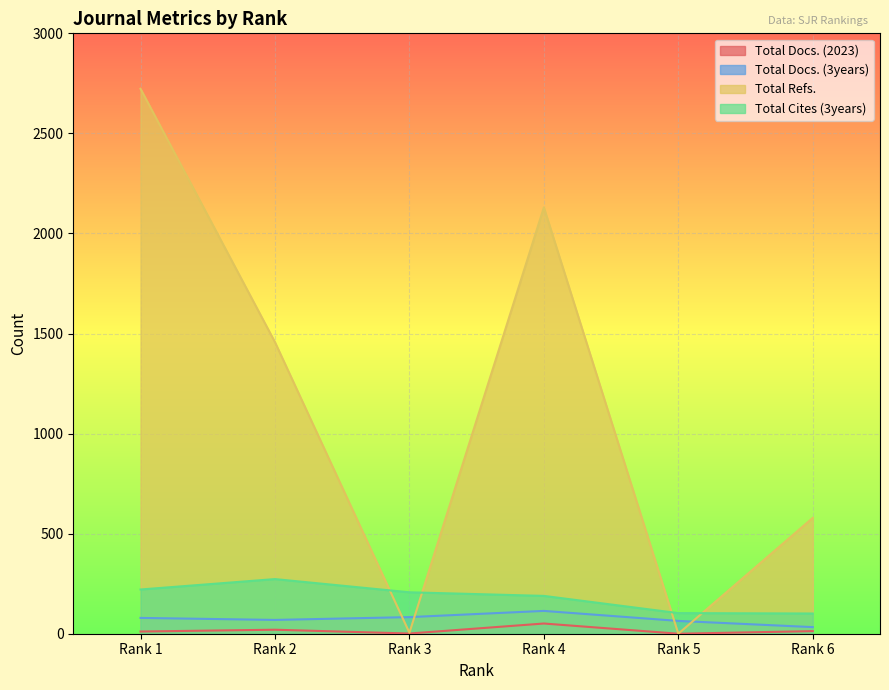

What is the total value across all series at Rank 1?

3034